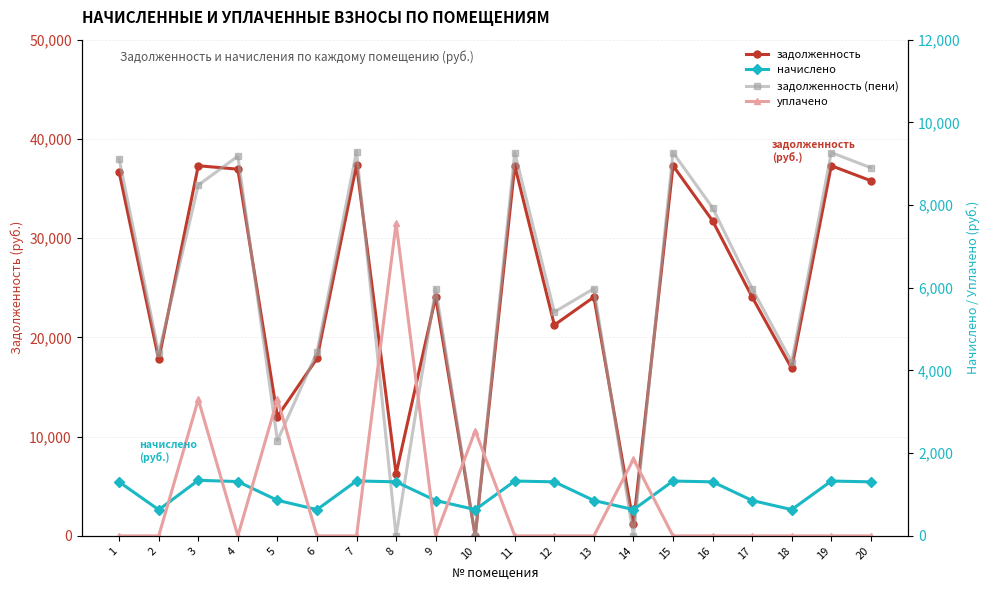

What are all the series names shown in the legend?

задолженность, задолженность (пени), начислено, уплачено